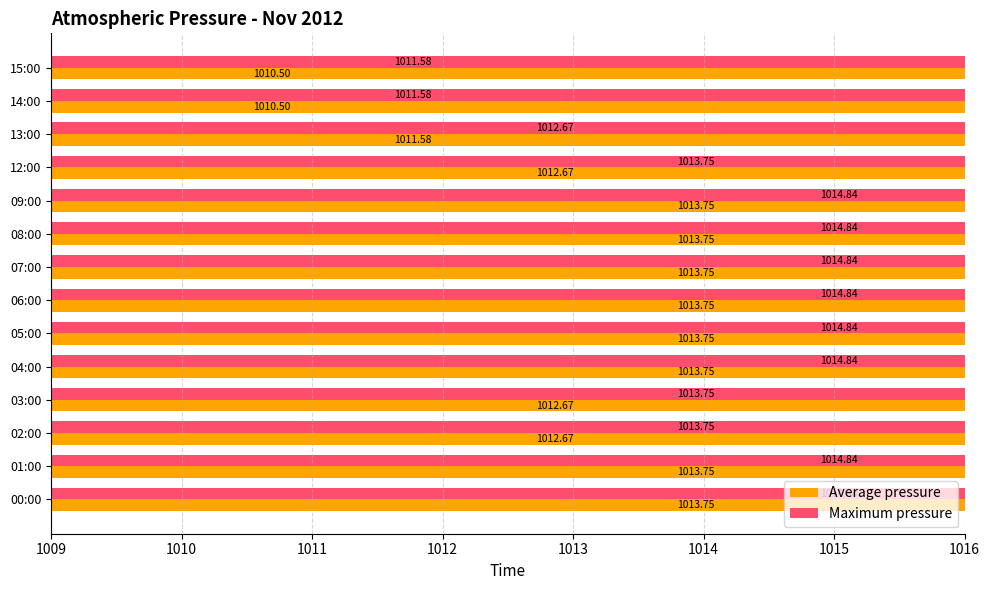

Reading left to right, list all the values displayed in this chart.

Average pressure: 1013.8	1013.8	1012.7	1012.7	1013.8	1013.8	1013.8	1013.8	1013.8	1013.8	1012.7	1011.6	1010.5	1010.5
Maximum pressure: 1014.8	1014.8	1013.8	1013.8	1014.8	1014.8	1014.8	1014.8	1014.8	1014.8	1013.8	1012.7	1011.6	1011.6